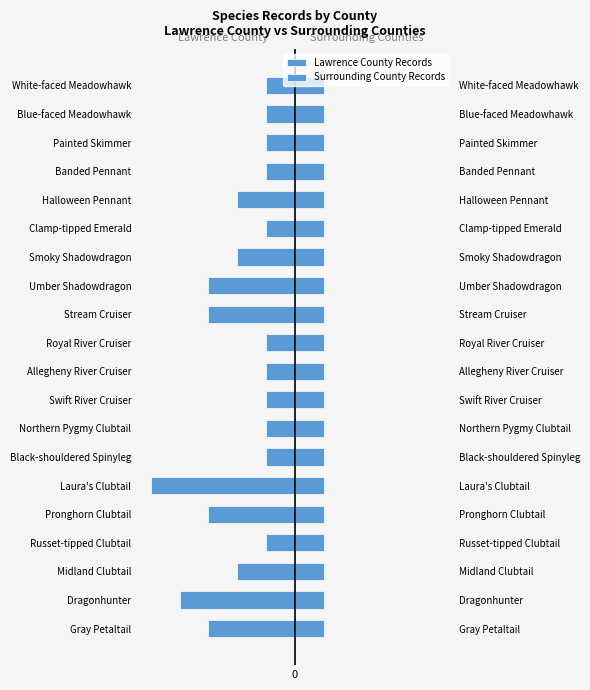

The value of Lawrence County Records at Painted Skimmer is -0.5. True or false?

False